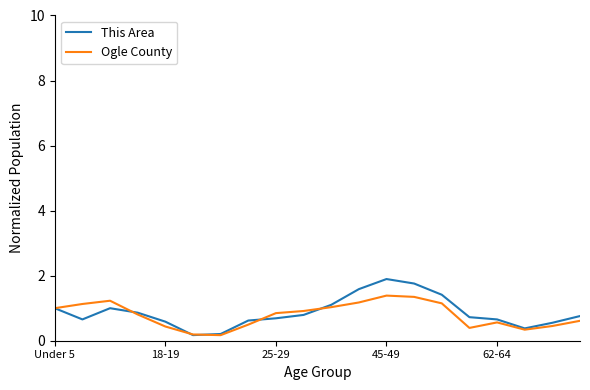

What is the maximum value shown in the chart?

1.9